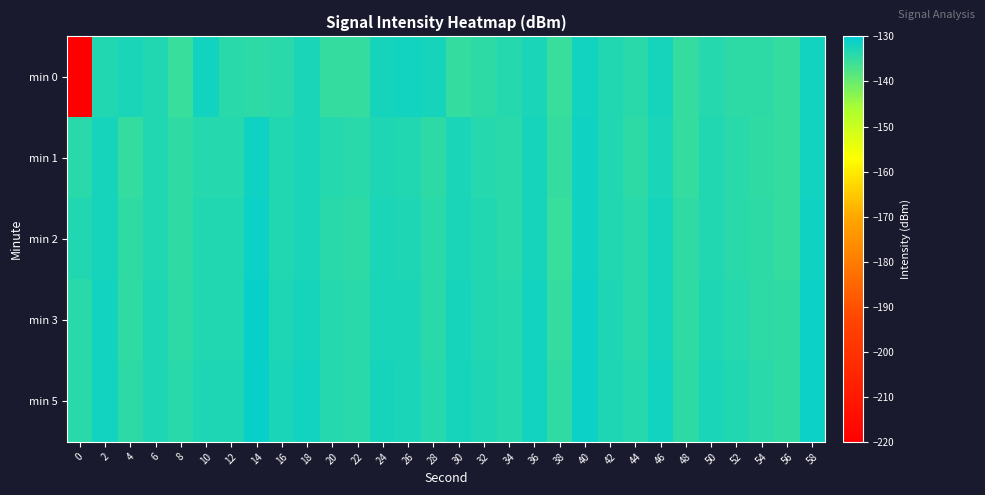

Which series has the largest total across all categories?

min 5